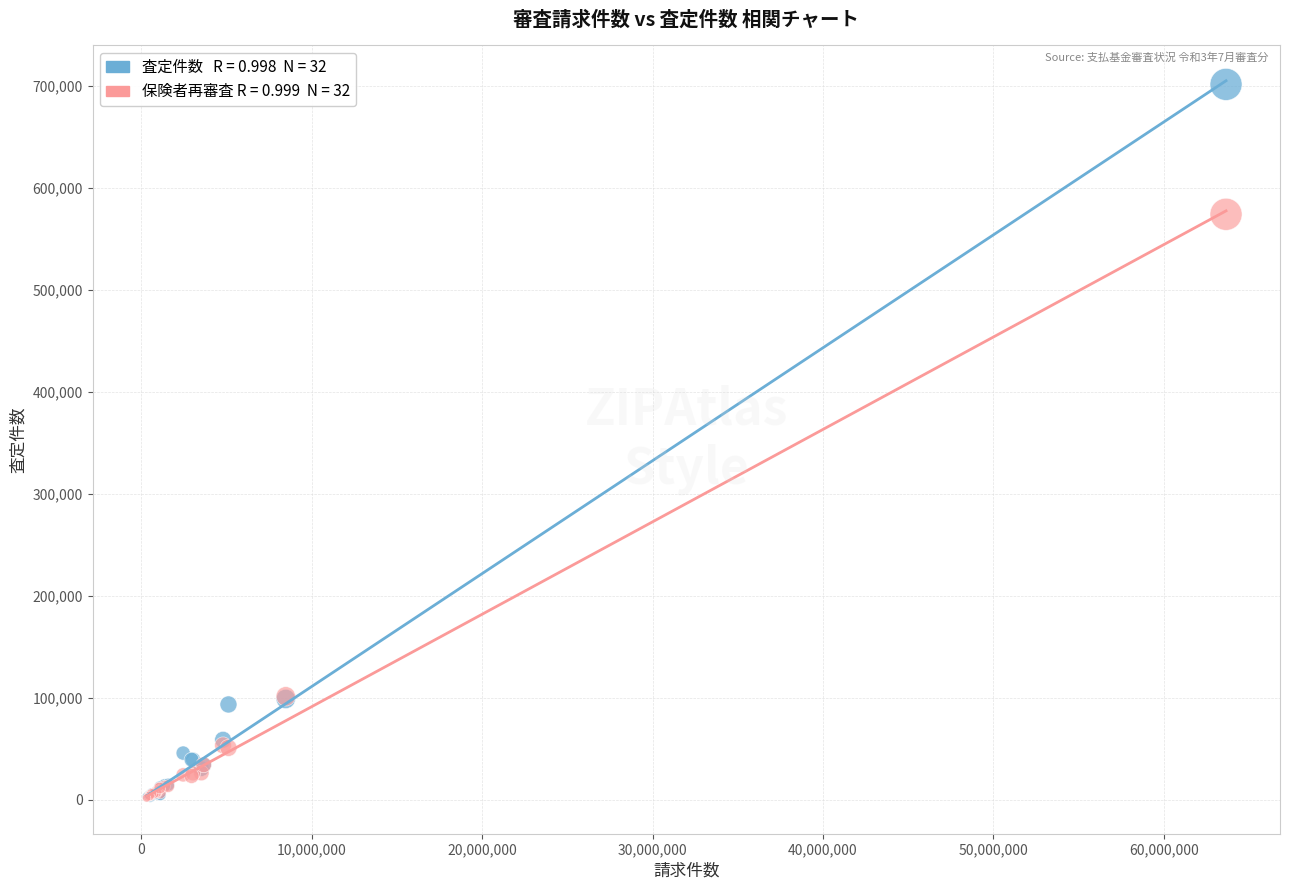

Across all series, what Y value is closest to 351742?

574321